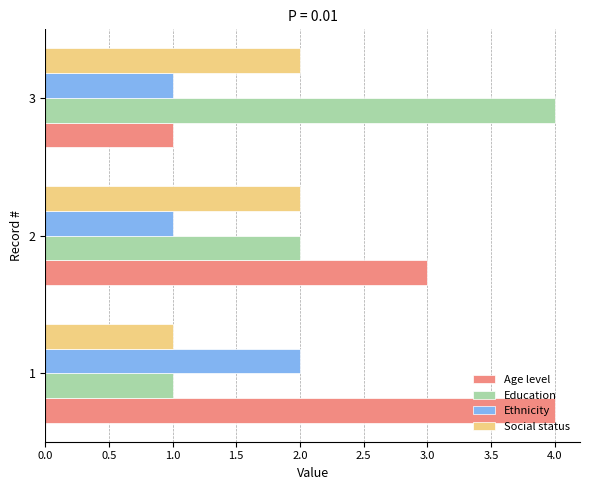

Is the value of Education at 2 greater than the value of Age level at 3?

Yes